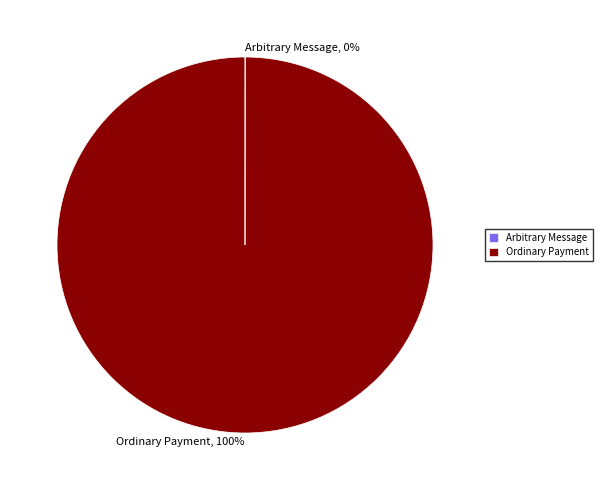

Is it true that Ordinary Payment is 100% of the pie?

True